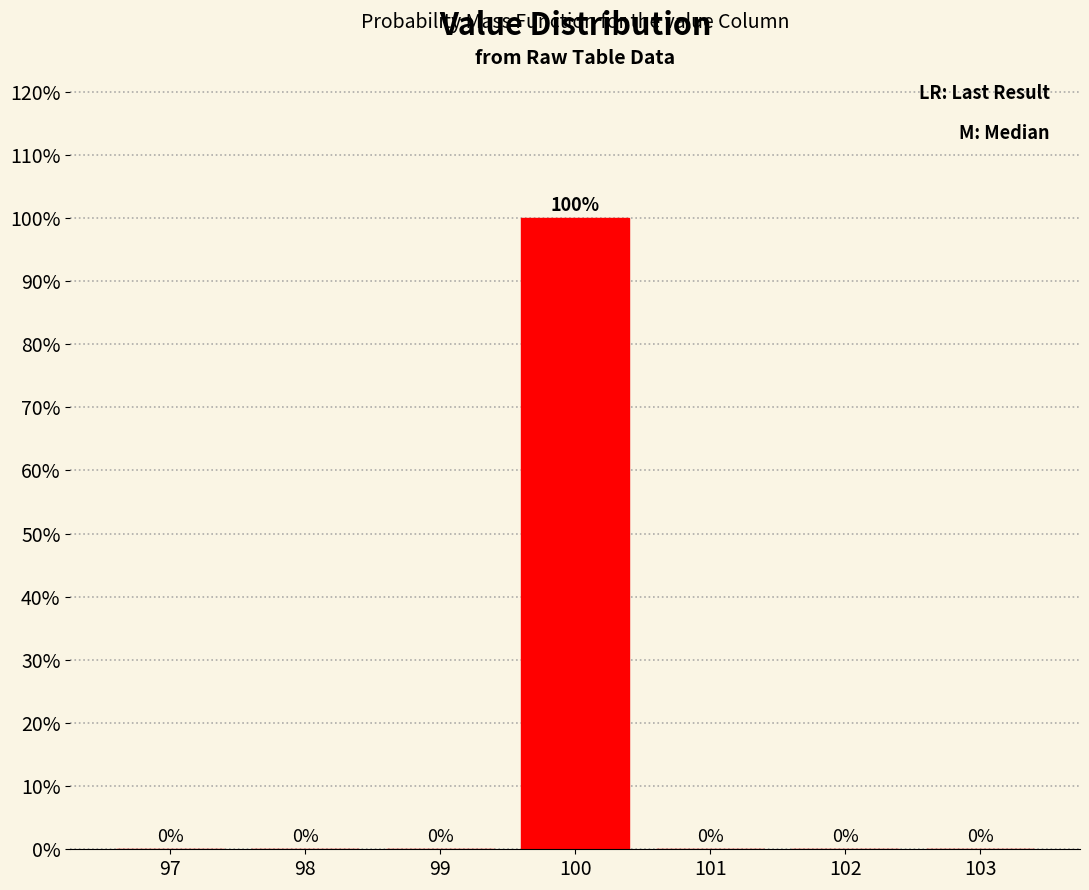

Reading left to right, transcribe this chart: for each bar, give the range it covers on the x-axis and its height.

96.5 to 97.5: 0
97.5 to 98.5: 0
98.5 to 99.5: 0
99.5 to 100.5: 100
100.5 to 101.5: 0
101.5 to 102.5: 0
102.5 to 103.5: 0